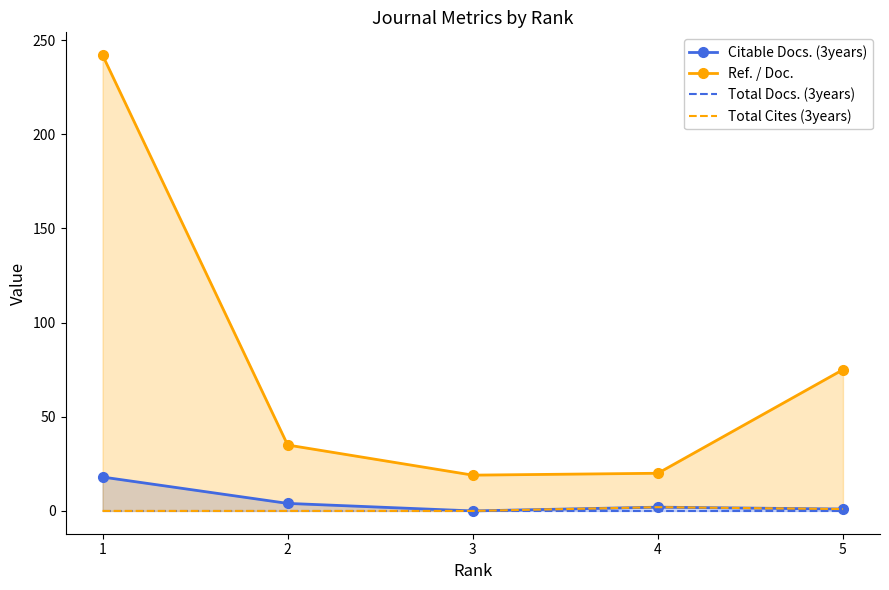

Which category has the lowest value across all series?

3